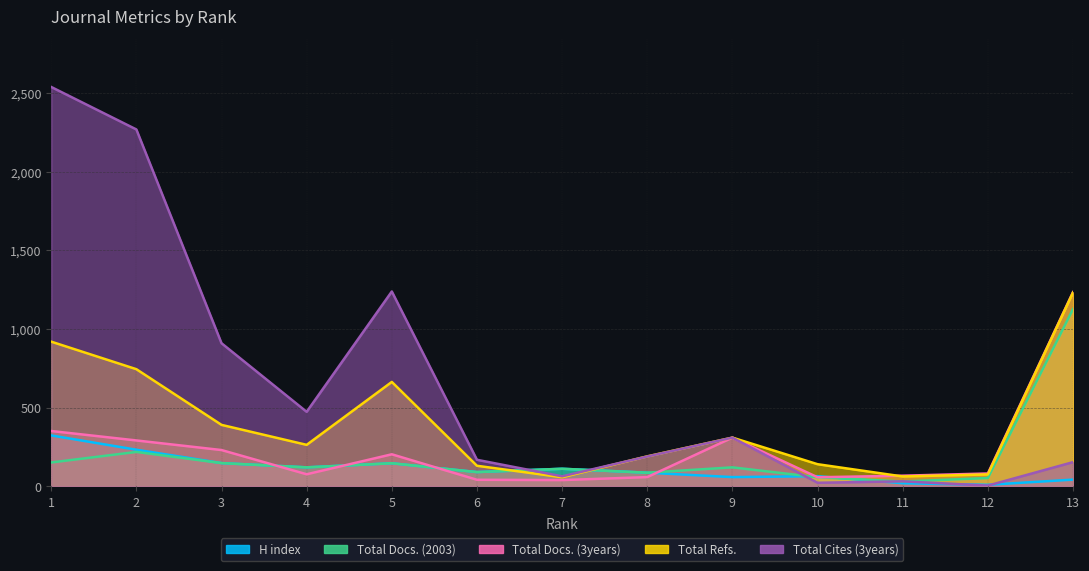

What is the difference between the second highest and second lowest values in the Total Refs. series?

857